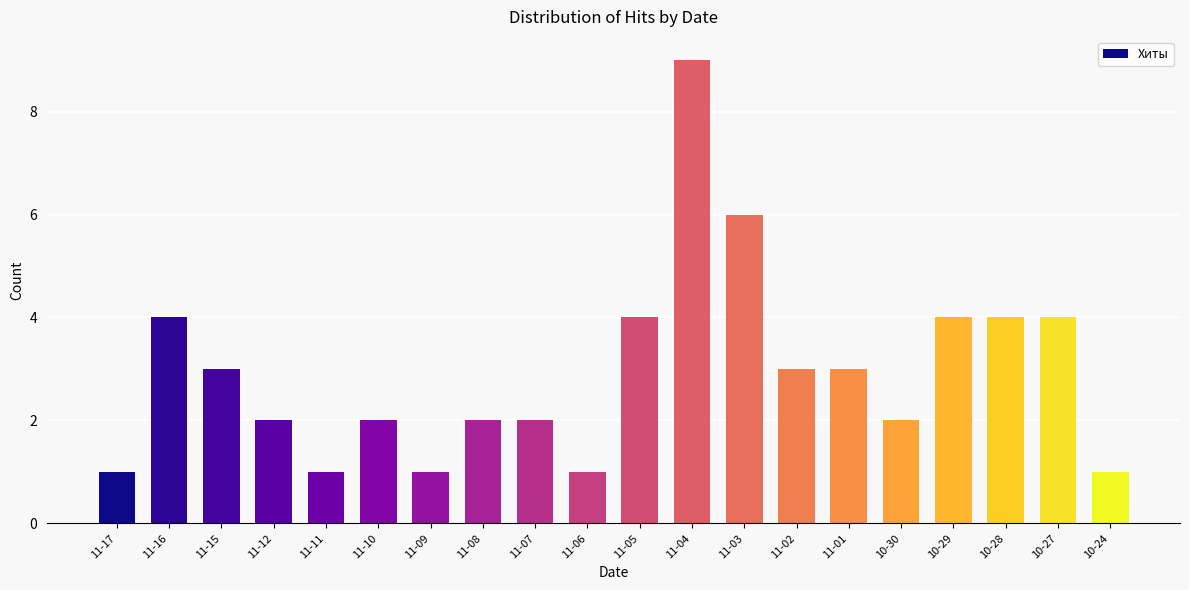

What is the minimum value shown in the chart?

1